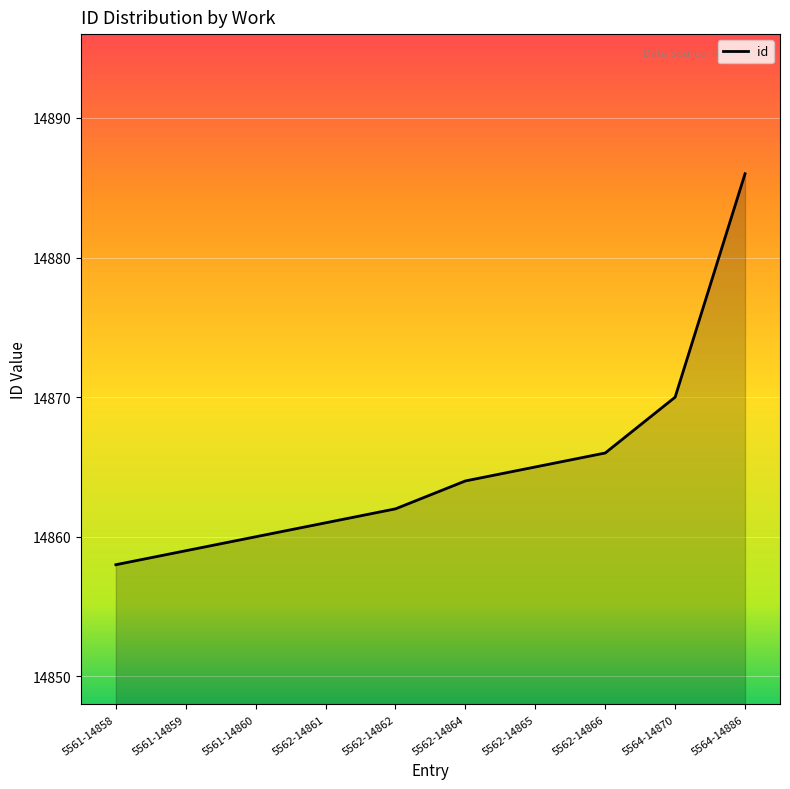

Which label corresponds to the largest value in the chart?

5564-14886